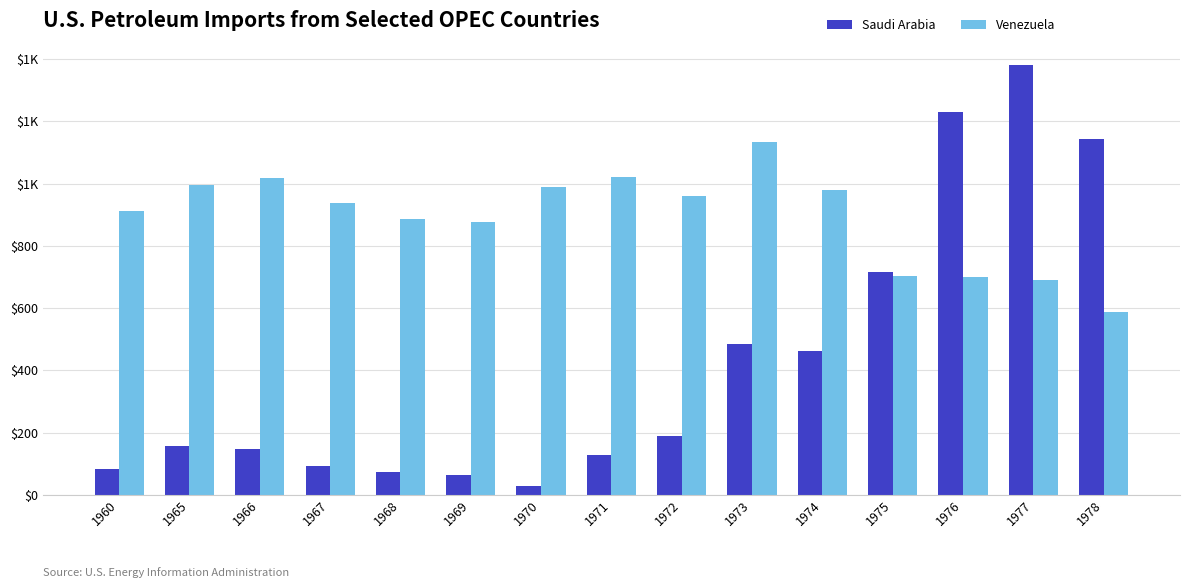

Which label corresponds to the largest value in the chart?

1977